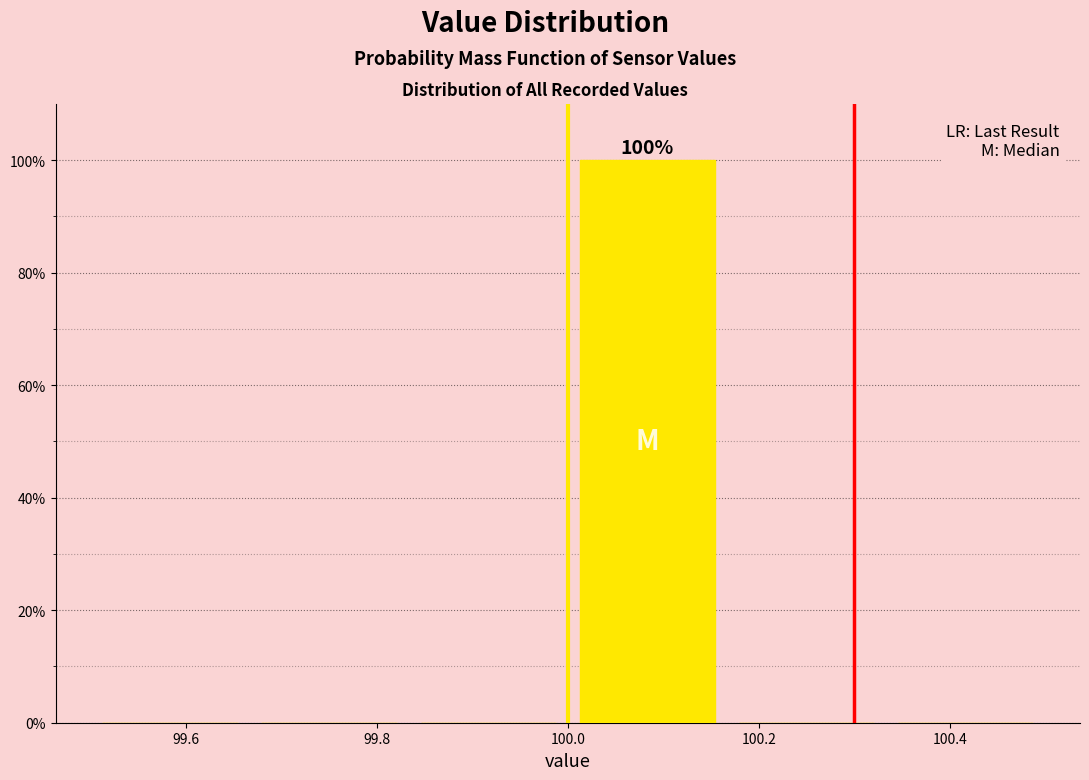

Over which range of the x-axis is the bar tallest?

100.00 to 100.16